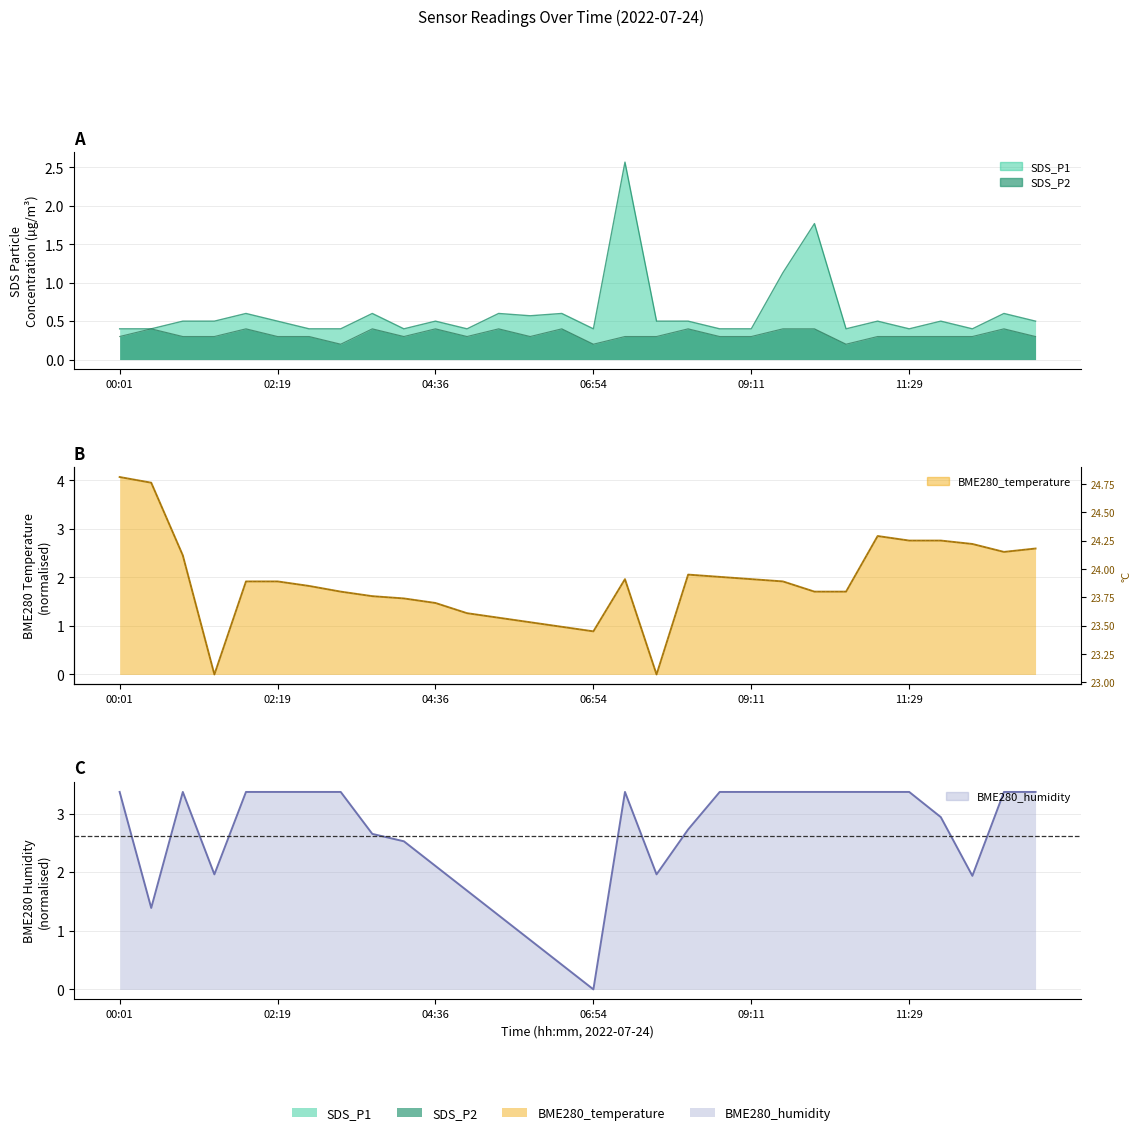

Is it true that SDS_P1 equals 0.5 at 05:04?

False